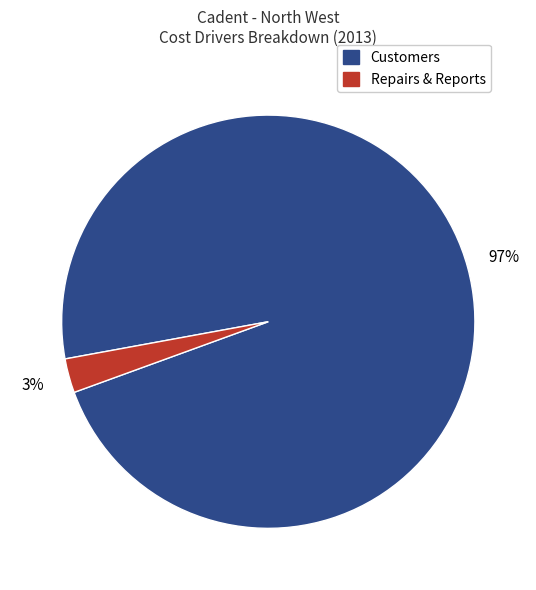

To the nearest percent, what is the average slice percentage?

50%